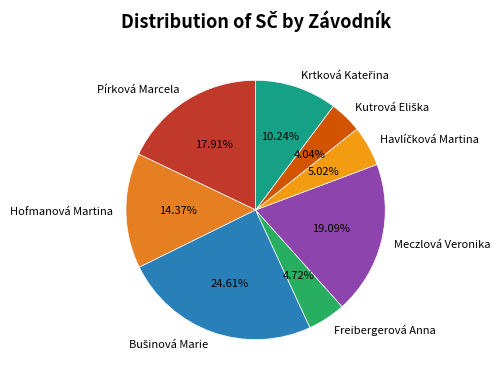

What is the ratio of the value at Pírková Marcela to the value at Freibergerová Anna?

3.8